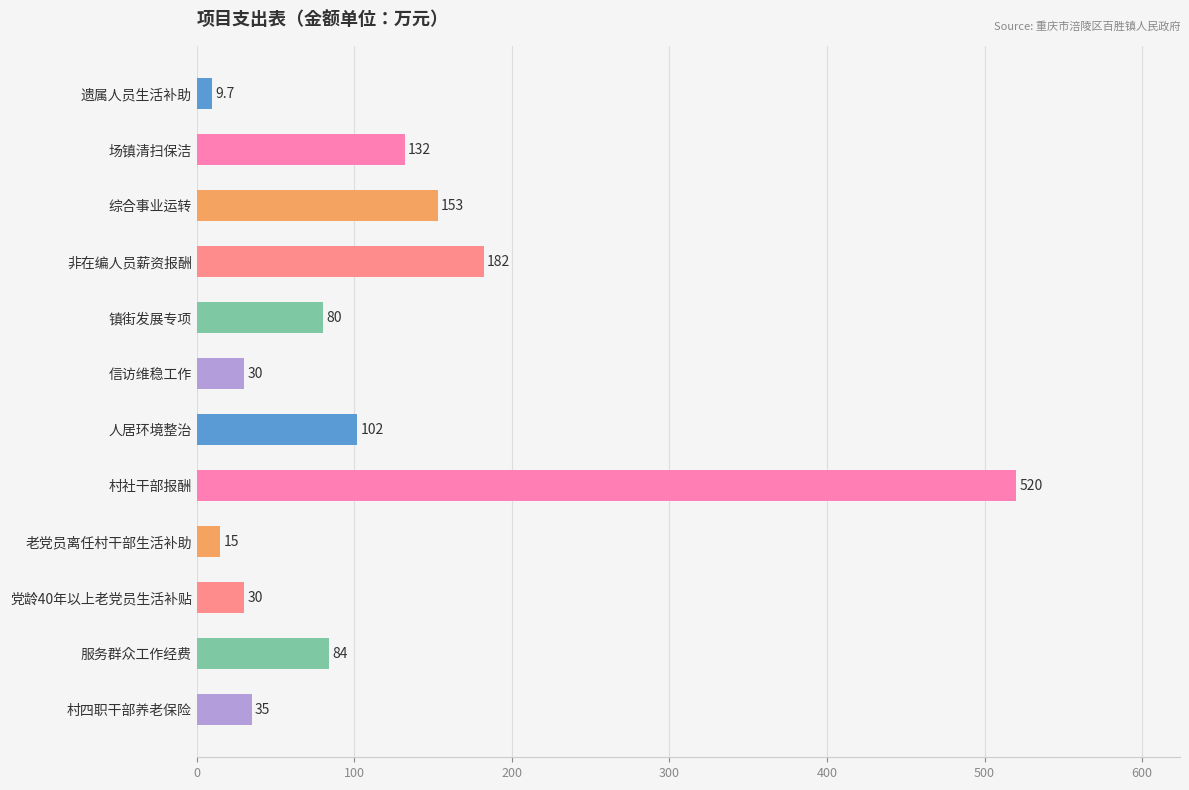

Which label corresponds to the largest value in the chart?

村社干部报酬